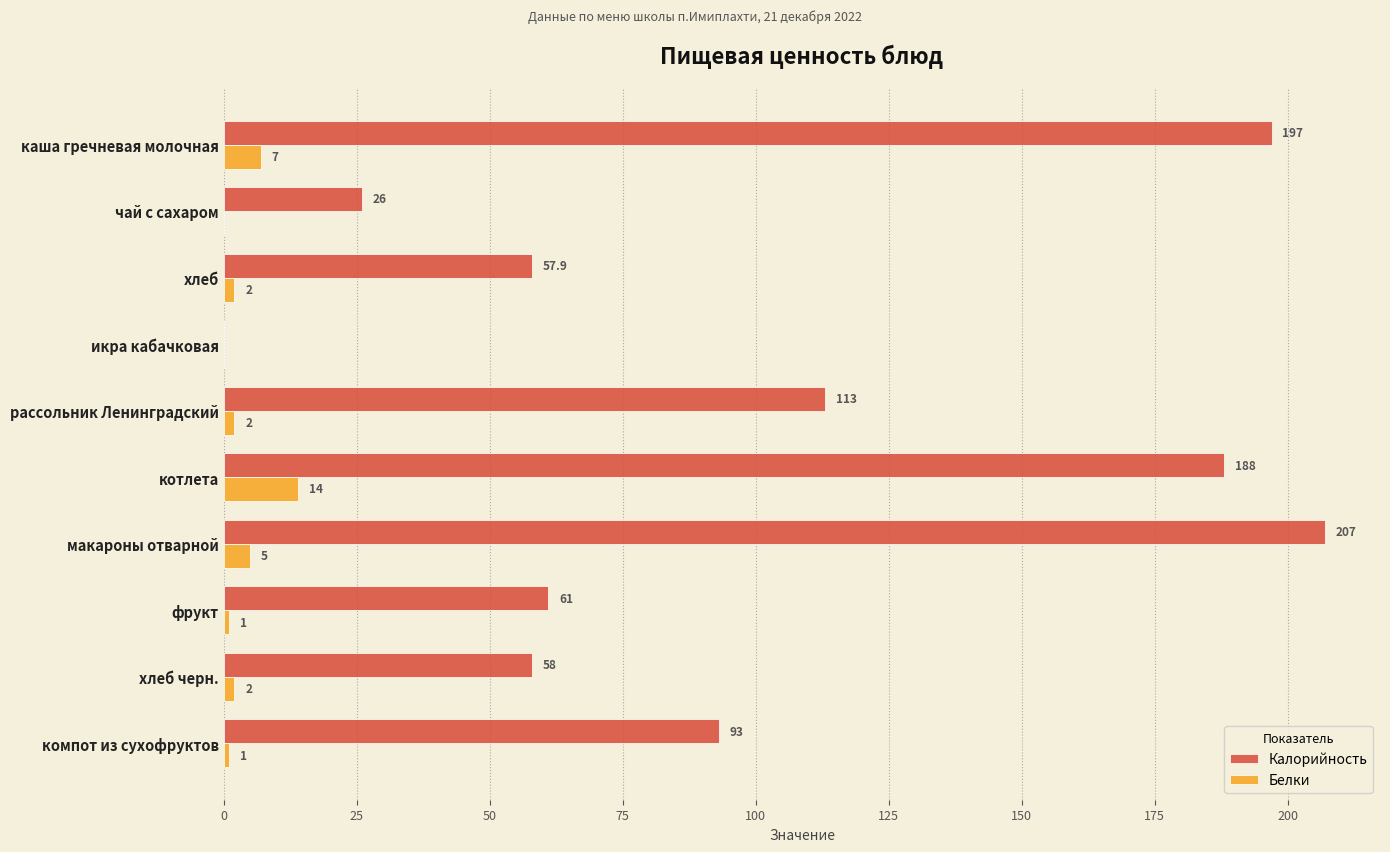

At which label does Калорийность reach its peak?

макароны отварной